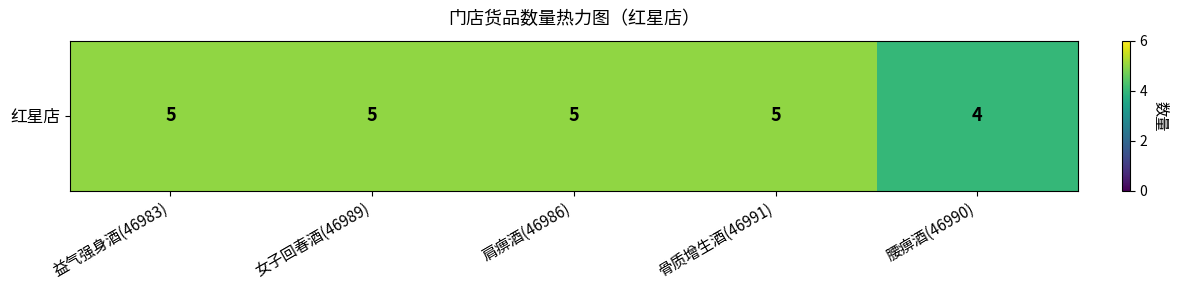

Which label corresponds to the smallest value in the chart?

腰痹酒(46990)